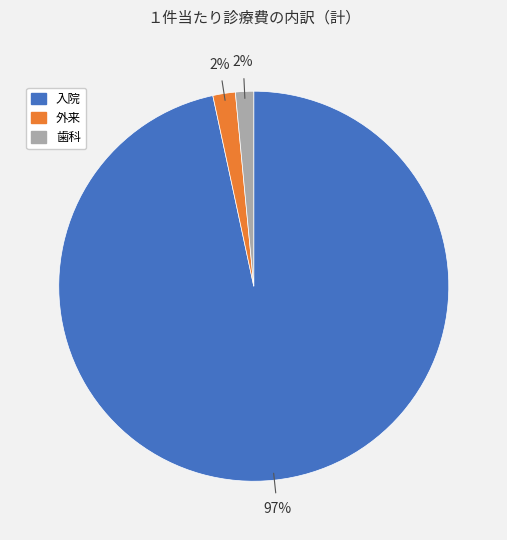

To the nearest percent, what is the combined percentage of 入院 and 歯科?

98%